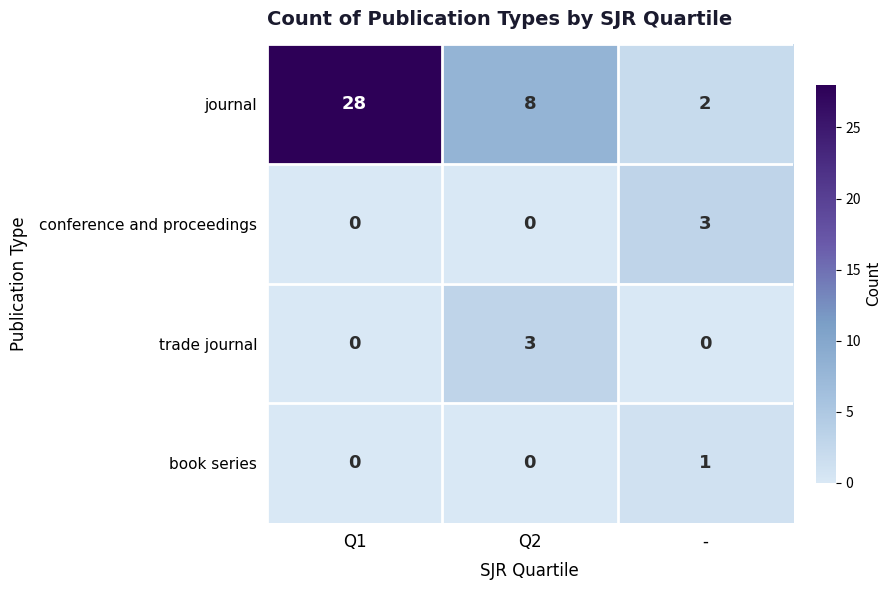

Reading left to right, transcribe all the data shown in this chart.

journal: 28	8	2
conference and proceedings: 0	0	3
trade journal: 0	3	0
book series: 0	0	1